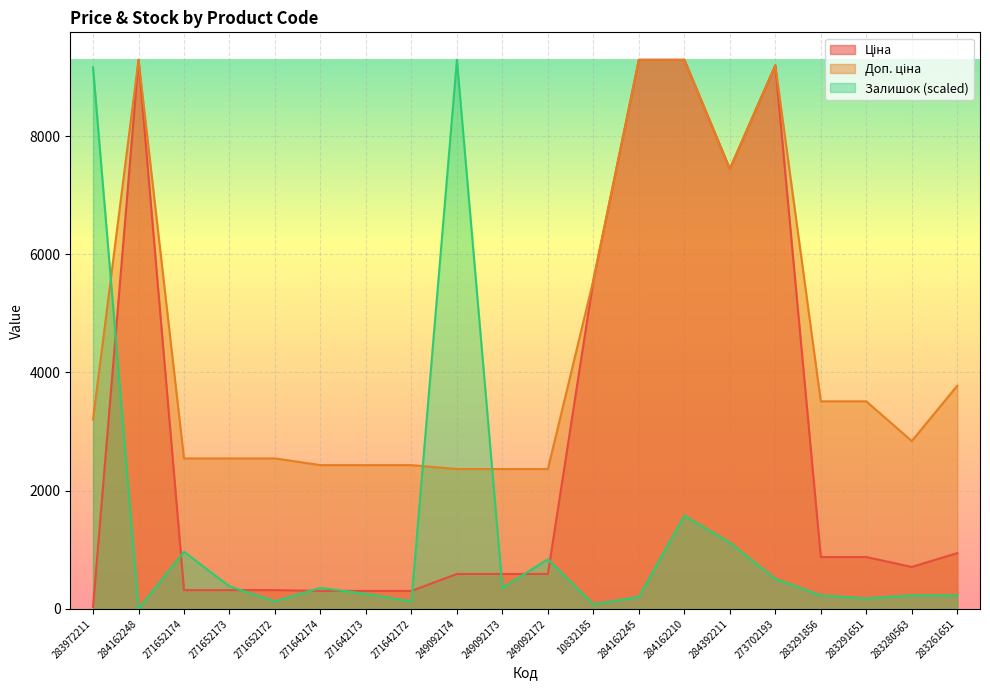

Reading right to left, extract all data points from this chart.

Ціна: 944.2	710.0	878.0	878.0	9196.3	7444.6	9290.5	9290.5	5560.3	591.6	591.6	591.6	304.1	304.1	304.1	318.3	318.3	318.3	9290.5	32.0
Доп. ціна: 3777.0	2839.8	3511.9	3511.9	9196.3	7444.6	9290.5	9290.5	5560.3	2366.5	2366.5	2366.5	2432.8	2432.8	2432.8	2546.4	2546.4	2546.4	9290.5	3205.0
Залишок: 229.1	229.1	178.2	229.1	509.1	1119.9	1578.1	203.6	76.4	840.0	356.3	9290.5	127.3	254.5	356.3	127.3	381.8	967.2	0.0	9163.2